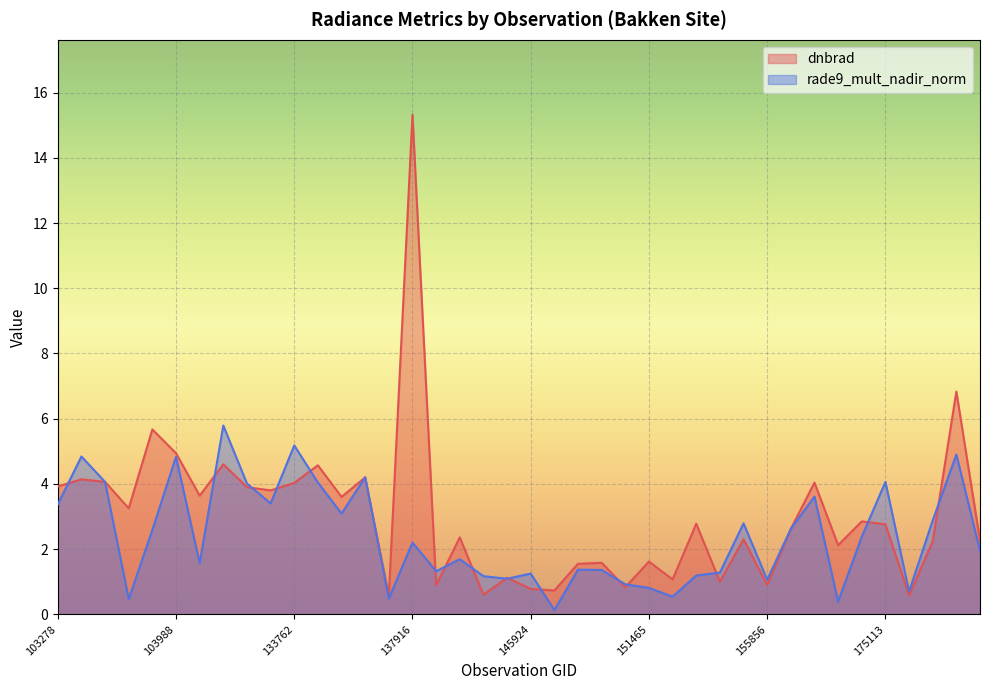

The value of dnbrad at 176468 is 2.2. True or false?

True